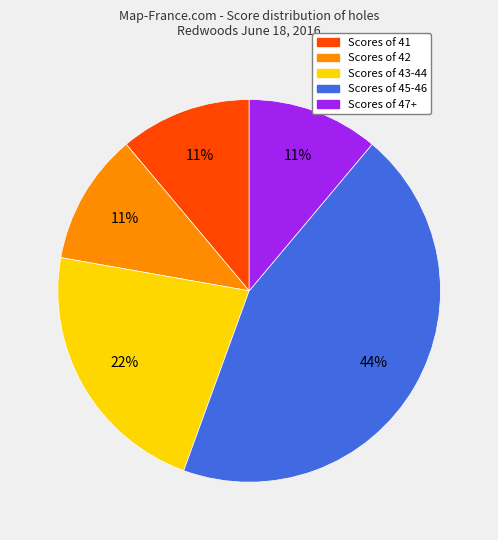

Count the number of slices in the pie.

5